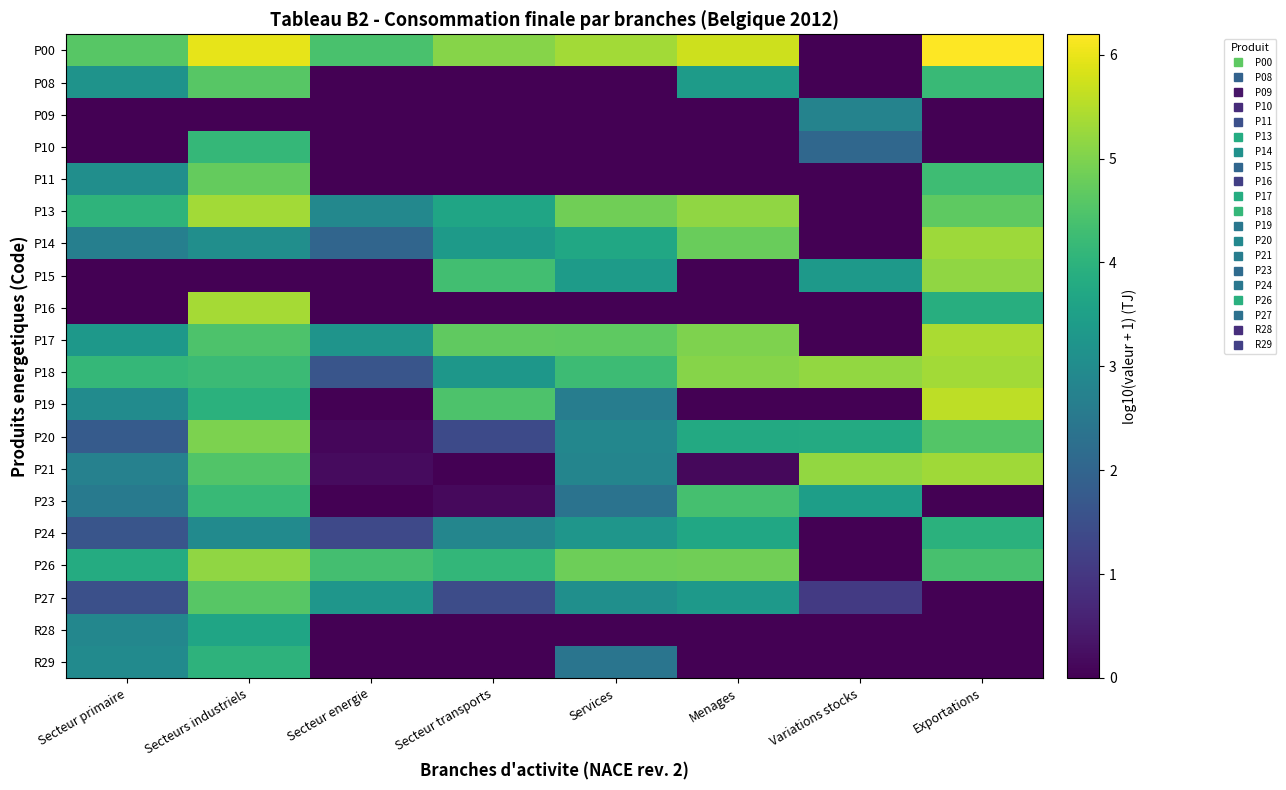

Reading right to left, what are all the values shown in this chart?

P00: Exportations=6.2	Variations stocks=0.0	Menages=5.7	Services=5.3	Secteur transports=5.1	Secteur energie=4.4	Secteurs industriels=6.0	Secteur primaire=4.6
P08: Exportations=4.2	Variations stocks=0.0	Menages=3.4	Services=0.0	Secteur transports=0.0	Secteur energie=0.0	Secteurs industriels=4.6	Secteur primaire=3.2
P09: Exportations=0.0	Variations stocks=2.8	Menages=0.0	Services=0.0	Secteur transports=0.0	Secteur energie=0.0	Secteurs industriels=0.0	Secteur primaire=0.0
P10: Exportations=0.0	Variations stocks=2.1	Menages=0.0	Services=0.0	Secteur transports=0.0	Secteur energie=0.0	Secteurs industriels=4.1	Secteur primaire=0.0
P11: Exportations=4.3	Variations stocks=0.0	Menages=0.0	Services=0.0	Secteur transports=0.0	Secteur energie=0.0	Secteurs industriels=4.7	Secteur primaire=3.1
P13: Exportations=4.7	Variations stocks=0.0	Menages=5.2	Services=4.9	Secteur transports=3.6	Secteur energie=2.9	Secteurs industriels=5.3	Secteur primaire=4.0
P14: Exportations=5.3	Variations stocks=0.0	Menages=4.8	Services=3.7	Secteur transports=3.4	Secteur energie=2.0	Secteurs industriels=3.1	Secteur primaire=2.7
P15: Exportations=5.2	Variations stocks=3.3	Menages=0.0	Services=3.4	Secteur transports=4.3	Secteur energie=0.0	Secteurs industriels=0.0	Secteur primaire=0.0
P16: Exportations=3.9	Variations stocks=0.0	Menages=0.0	Services=0.0	Secteur transports=0.0	Secteur energie=0.0	Secteurs industriels=5.4	Secteur primaire=0.0
P17: Exportations=5.4	Variations stocks=0.0	Menages=5.0	Services=4.7	Secteur transports=4.7	Secteur energie=3.2	Secteurs industriels=4.5	Secteur primaire=3.3
P18: Exportations=5.3	Variations stocks=5.2	Menages=5.1	Services=4.3	Secteur transports=3.3	Secteur energie=1.6	Secteurs industriels=4.2	Secteur primaire=4.1
P19: Exportations=5.6	Variations stocks=0.0	Menages=0.0	Services=2.6	Secteur transports=4.5	Secteur energie=0.0	Secteurs industriels=4.0	Secteur primaire=3.0
P20: Exportations=4.5	Variations stocks=3.8	Menages=3.8	Services=2.9	Secteur transports=1.4	Secteur energie=0.1	Secteurs industriels=5.0	Secteur primaire=1.8
P21: Exportations=5.3	Variations stocks=5.2	Menages=0.1	Services=2.8	Secteur transports=0.0	Secteur energie=0.2	Secteurs industriels=4.5	Secteur primaire=2.7
P23: Exportations=0.0	Variations stocks=3.5	Menages=4.4	Services=2.4	Secteur transports=0.2	Secteur energie=0.0	Secteurs industriels=4.2	Secteur primaire=2.5
P24: Exportations=3.9	Variations stocks=0.0	Menages=3.7	Services=3.3	Secteur transports=2.9	Secteur energie=1.4	Secteurs industriels=3.0	Secteur primaire=1.6
P26: Exportations=4.4	Variations stocks=0.0	Menages=4.9	Services=4.8	Secteur transports=4.1	Secteur energie=4.4	Secteurs industriels=5.2	Secteur primaire=3.8
P27: Exportations=0.0	Variations stocks=1.1	Menages=3.3	Services=3.1	Secteur transports=1.4	Secteur energie=3.2	Secteurs industriels=4.6	Secteur primaire=1.5
R28: Exportations=0.0	Variations stocks=0.0	Menages=0.0	Services=0.0	Secteur transports=0.0	Secteur energie=0.0	Secteurs industriels=3.6	Secteur primaire=2.9
R29: Exportations=0.0	Variations stocks=0.0	Menages=0.0	Services=2.4	Secteur transports=0.0	Secteur energie=0.0	Secteurs industriels=4.0	Secteur primaire=3.0